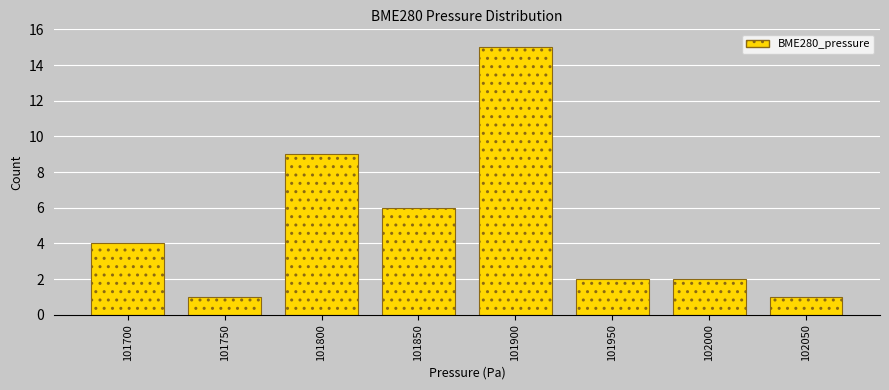

Reading left to right, extract all data points from this chart.

4	1	9	6	15	2	2	1